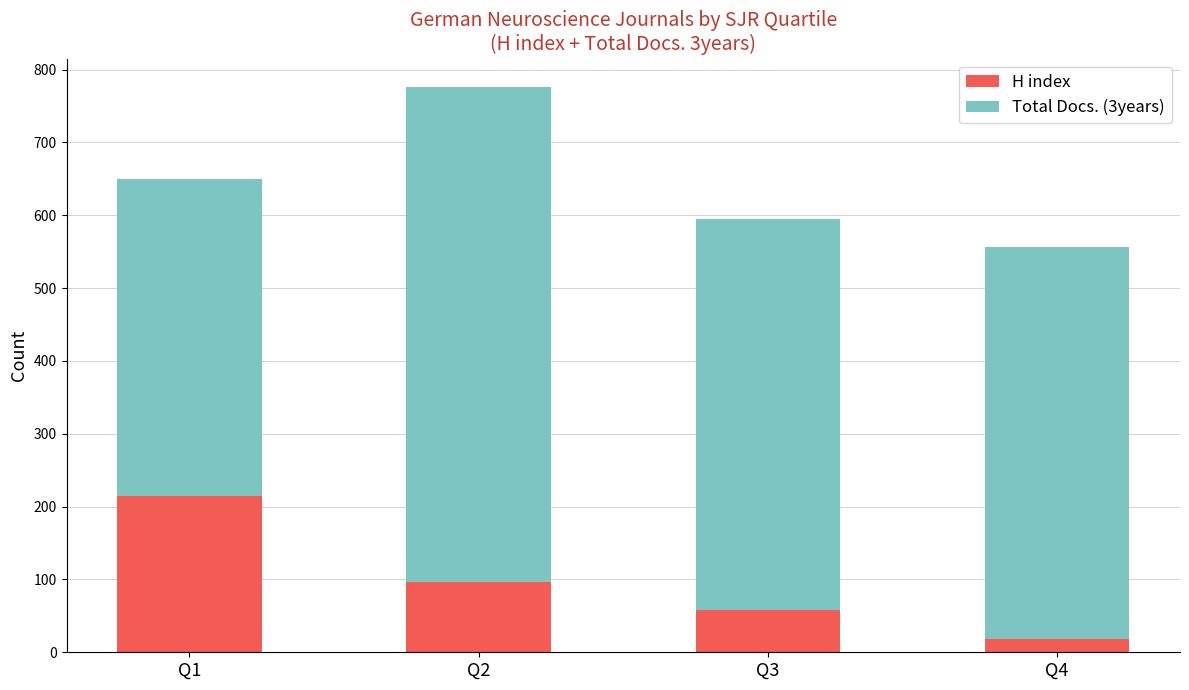

What is the approximate value of H index at Q4?

18